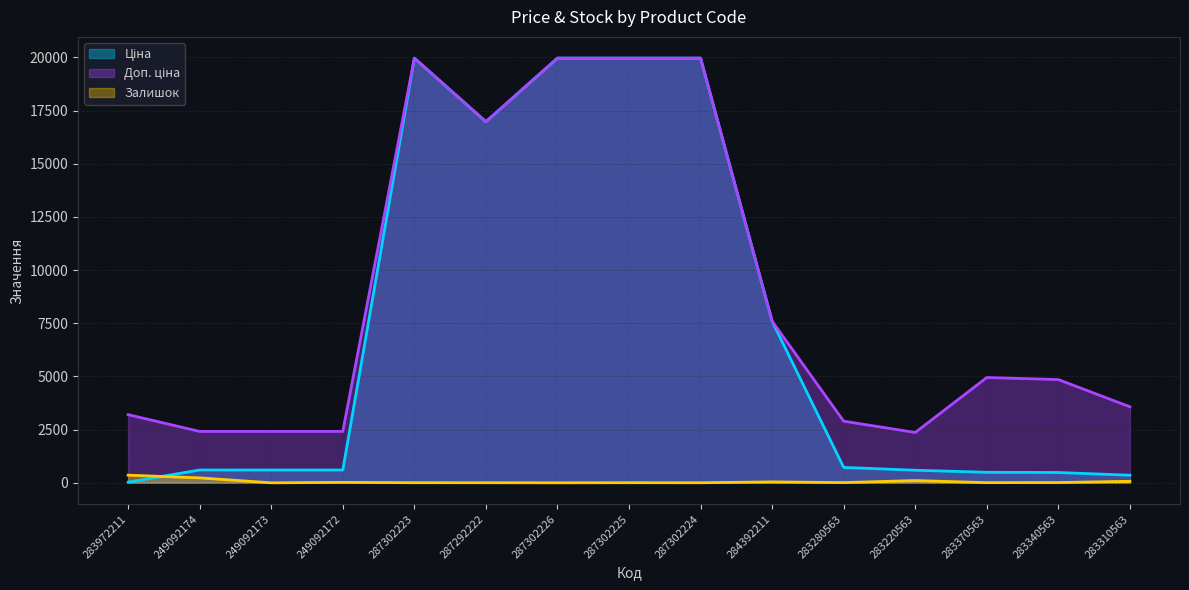

True or false: Ціна and Залишок cross at least once.

True